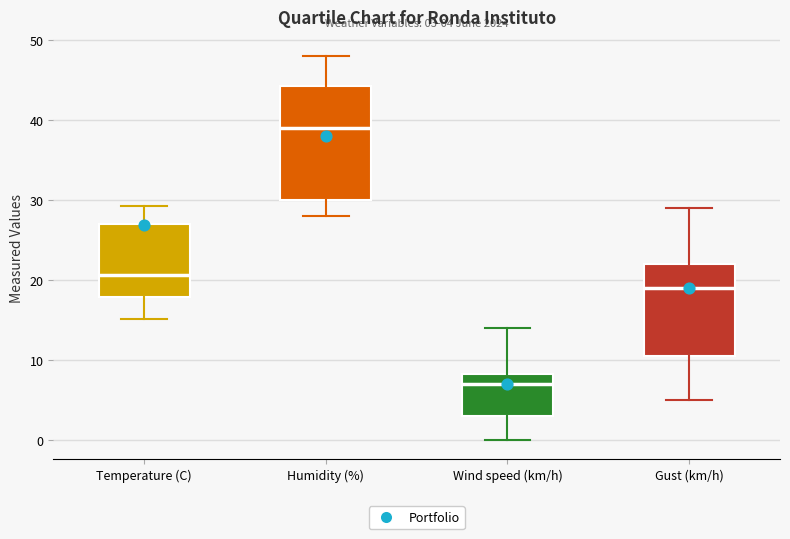

Which box has the highest median line?

Humidity (%)